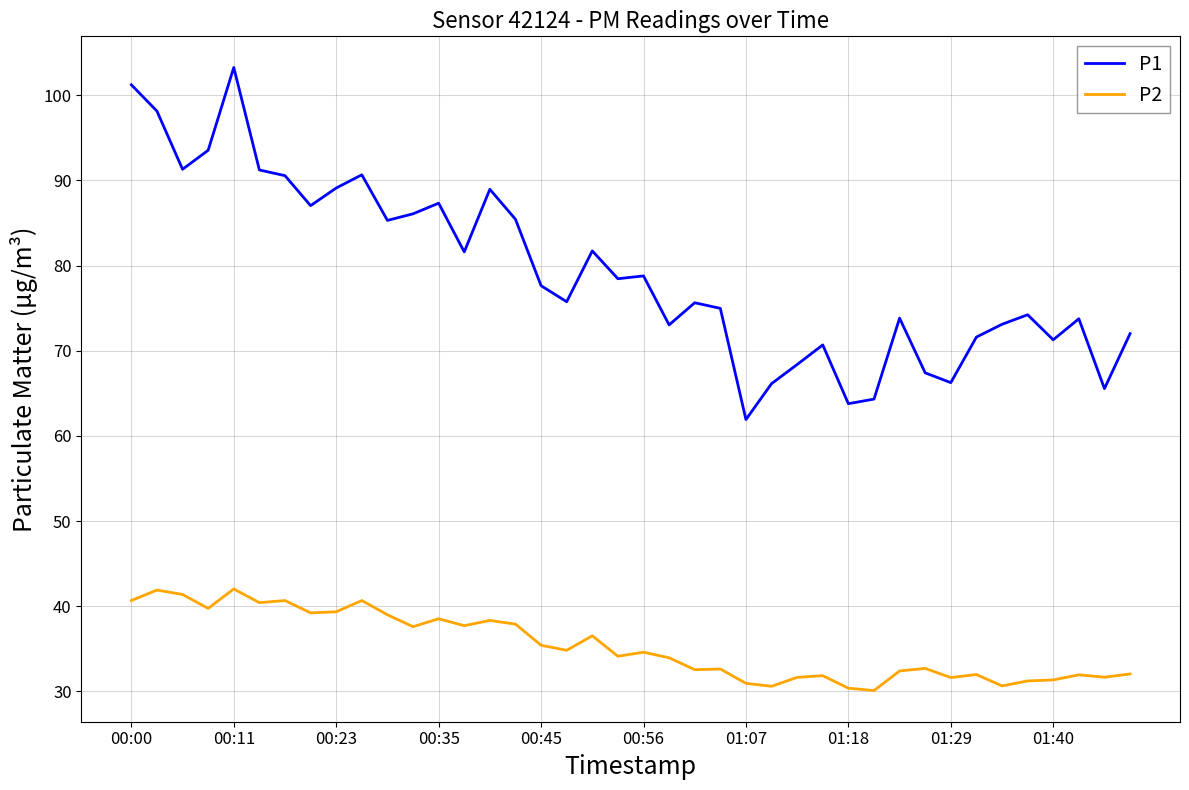

List the series in order of their peak value, lowest first.

P2, P1